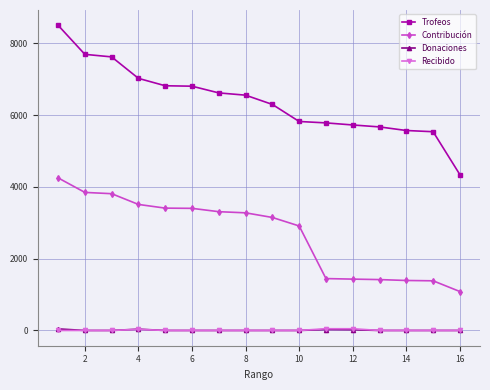

True or false: Trofeos and Recibido cross at least once.

False